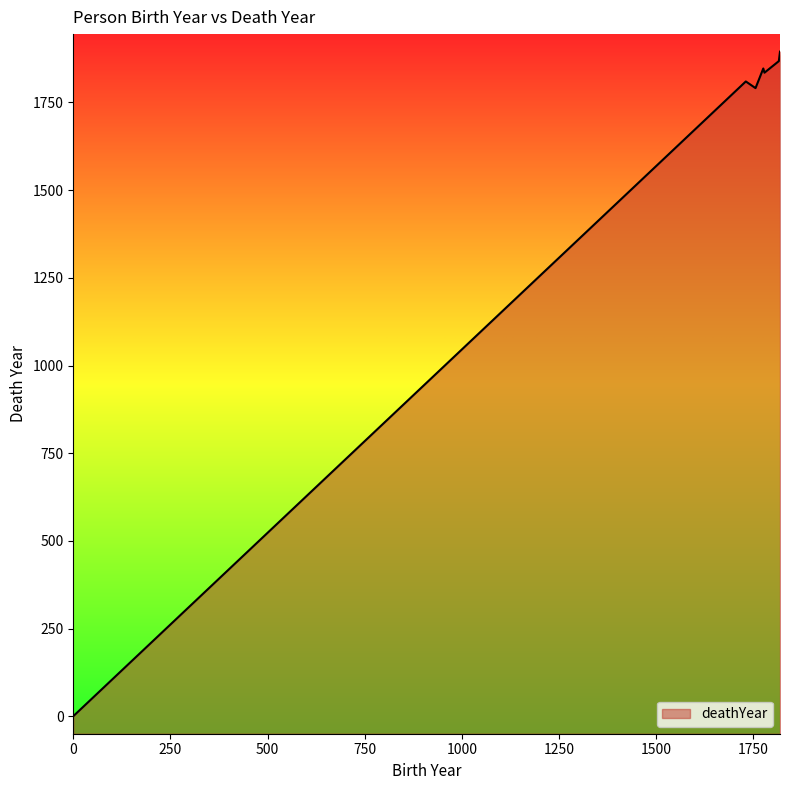

What is the change in value from 0 to 1819?

+1895